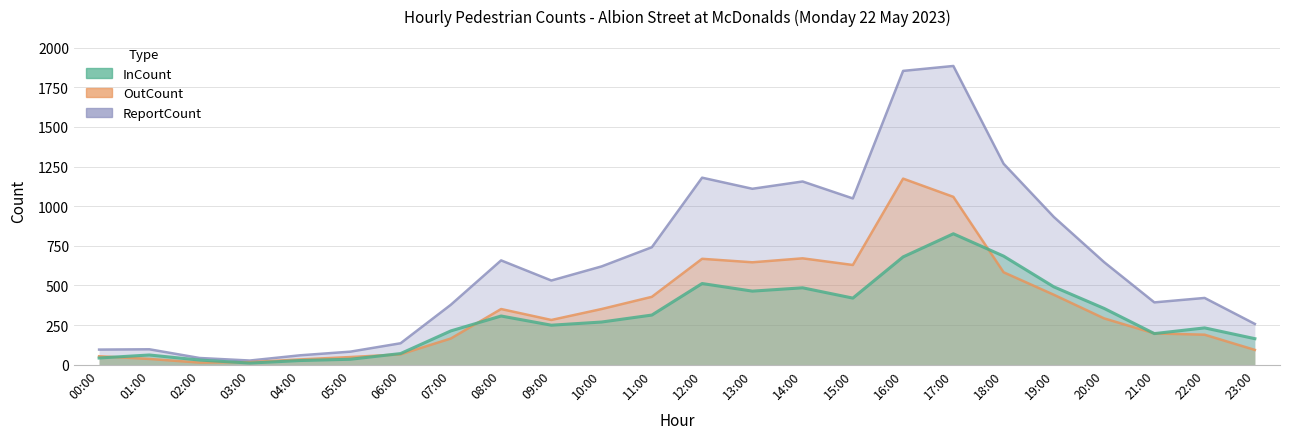

The InCount series shows 485 at 14:00. True or false?

True